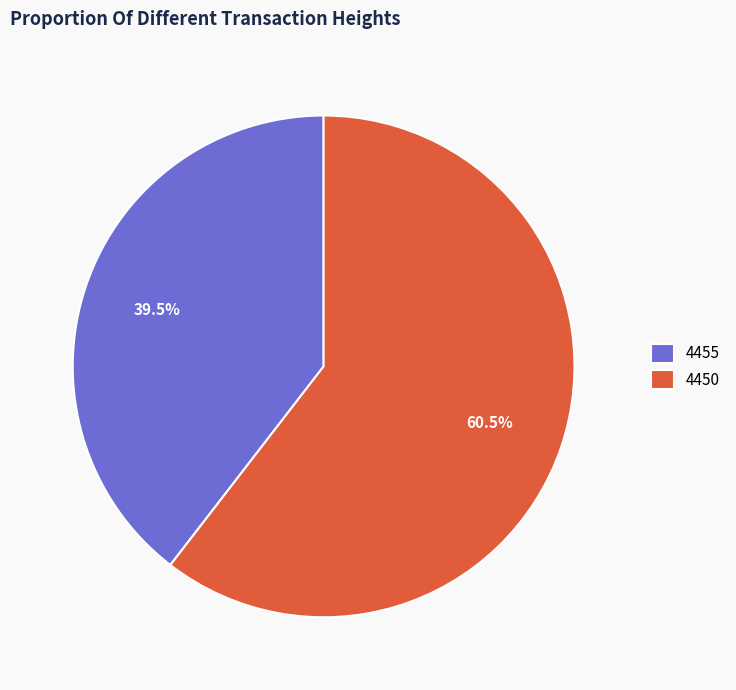

What is the smallest slice in the pie chart?

4455